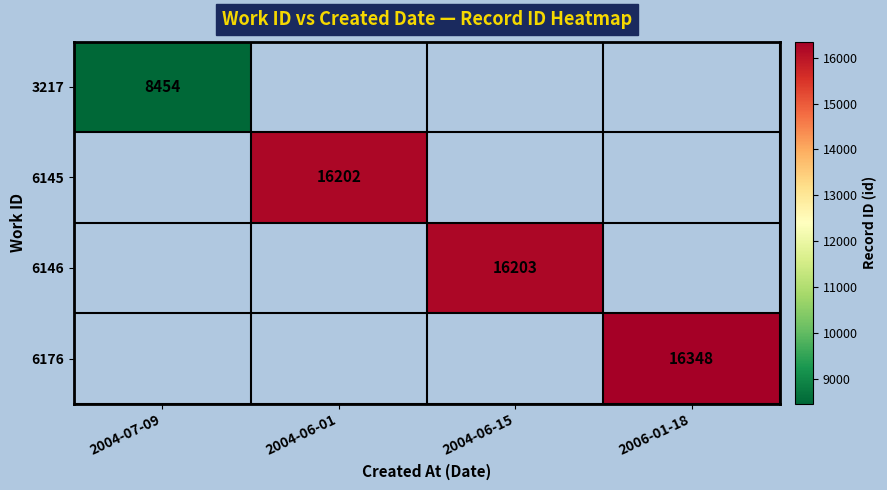

Is the value of 6145 at 2004-06-01 greater than the value of 6176 at 2006-01-18?

No